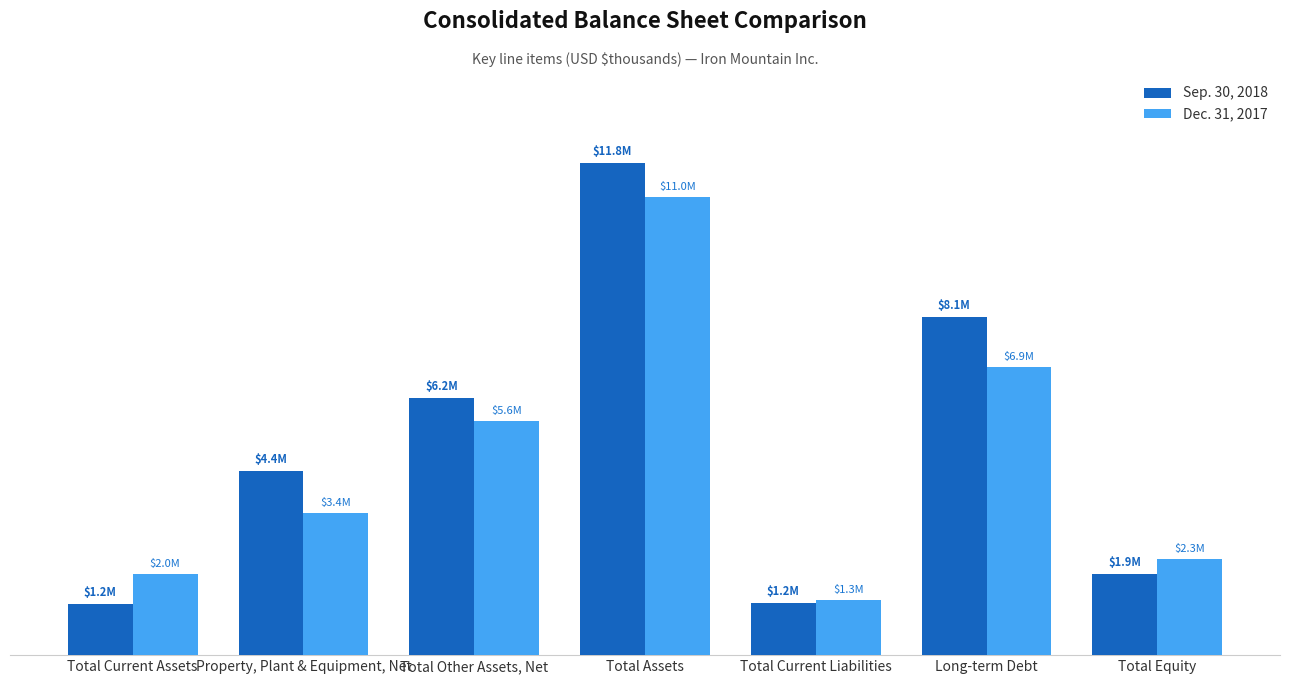

At which category is the sum across all series the highest?

Total Assets